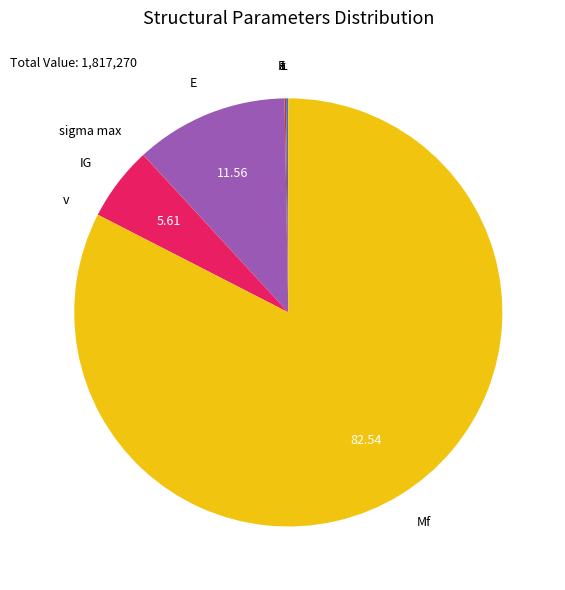

Which slice represents more than half of the pie?

Mf